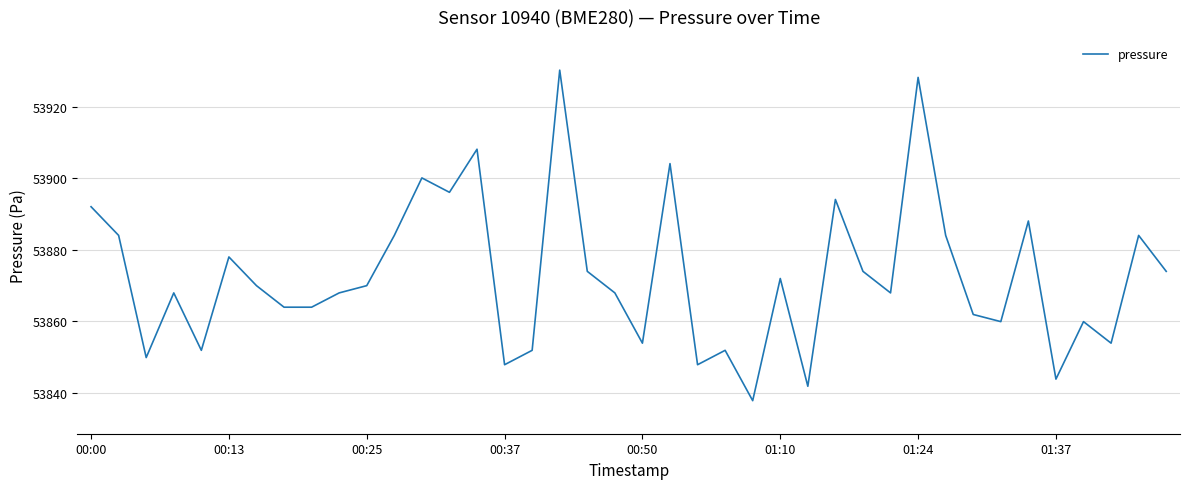

What is the difference between the maximum and minimum values?

92.5